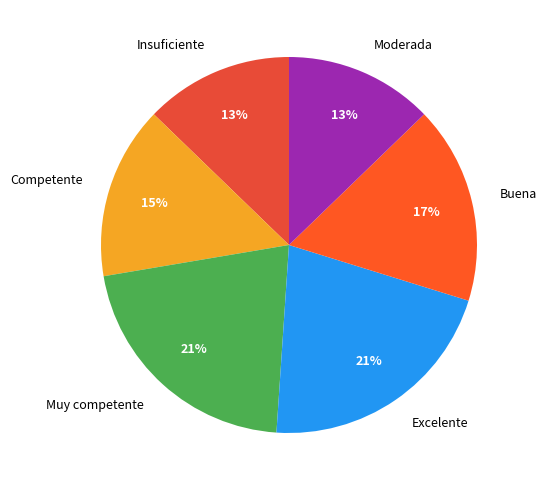

To the nearest percent, what is the average slice percentage?

17%